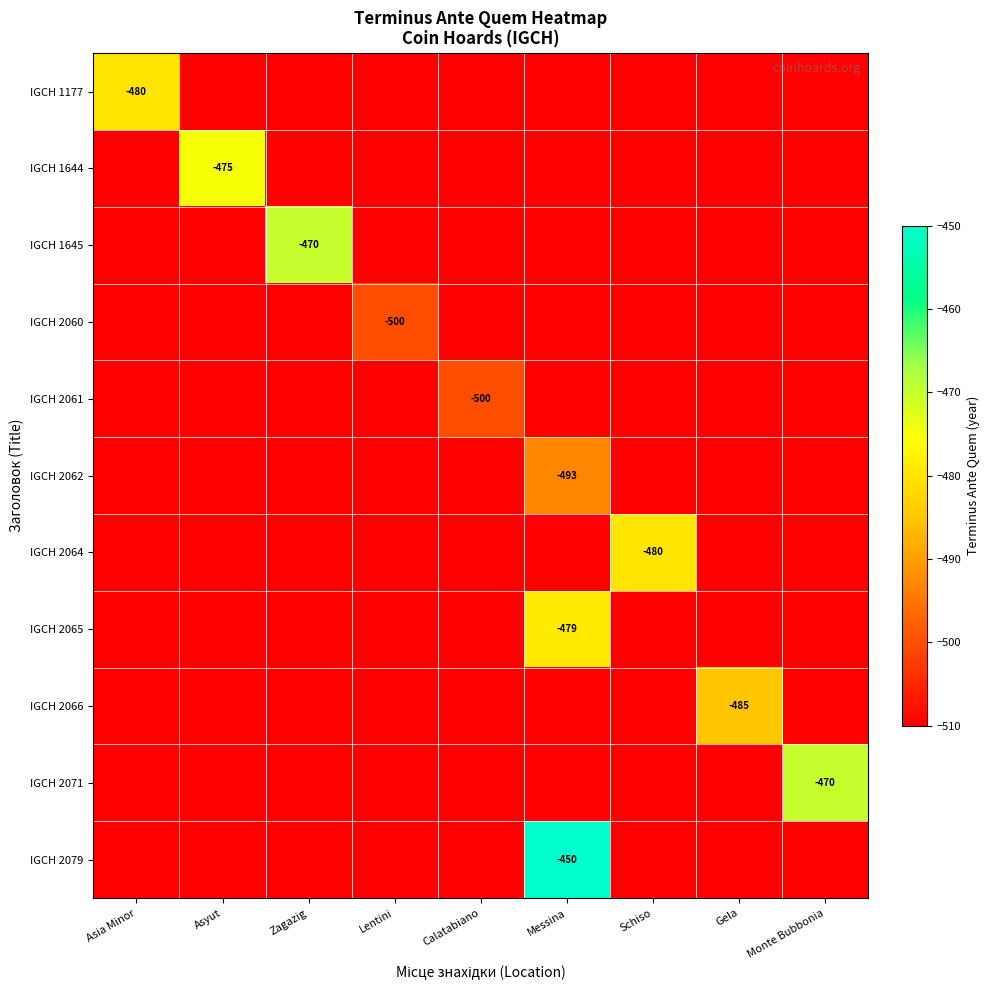

True or false: IGCH 2066 has a value of -868 at Gela.

False